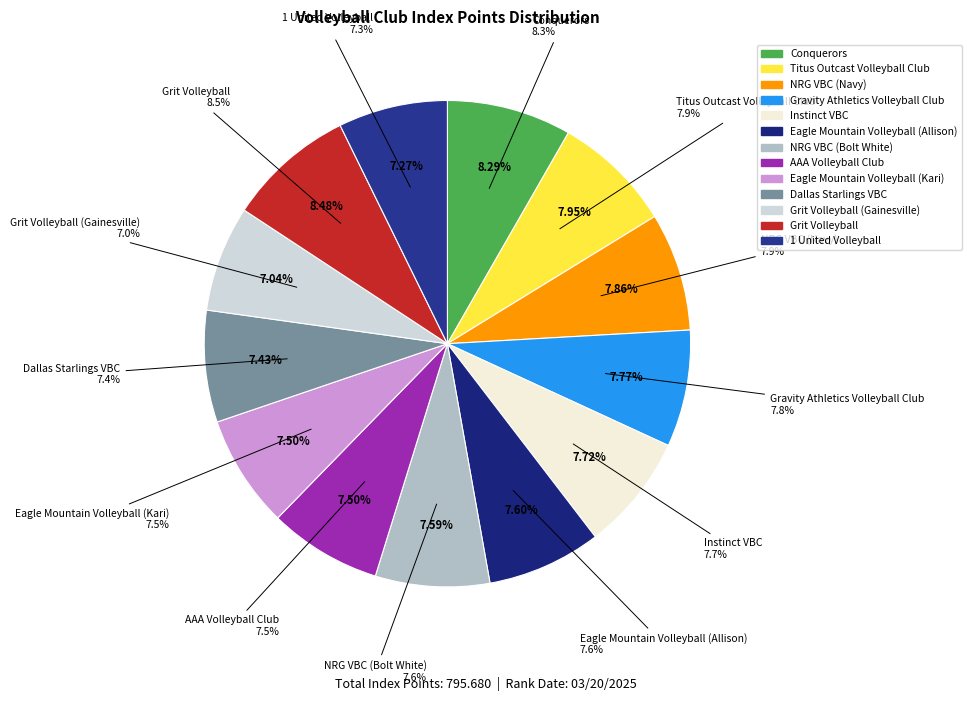

Rank the categories by value from lowest to highest.

Grit Volleyball (Gainesville), 1 United Volleyball, Dallas Starlings VBC, Eagle Mountain Volleyball (Kari), AAA Volleyball Club, NRG VBC (Bolt White), Eagle Mountain Volleyball (Allison), Instinct VBC, Gravity Athletics Volleyball Club, NRG VBC (Navy), Titus Outcast Volleyball Club, Conquerors, Grit Volleyball